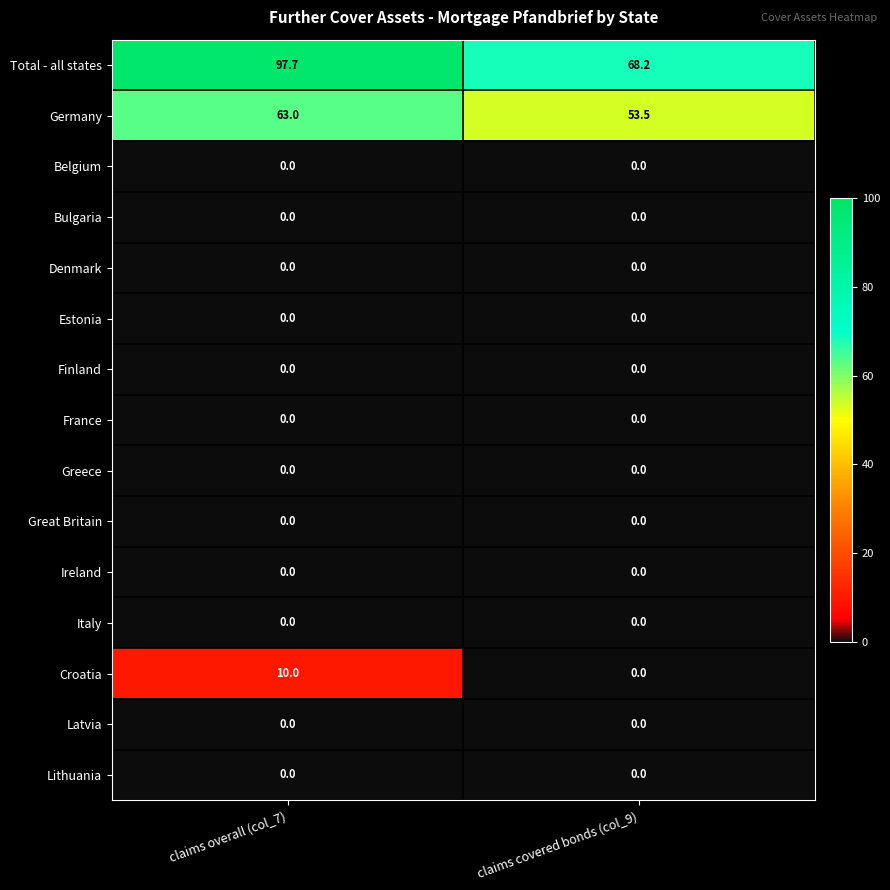

The value of Greece at claims overall (col_7) is 0.0. True or false?

True